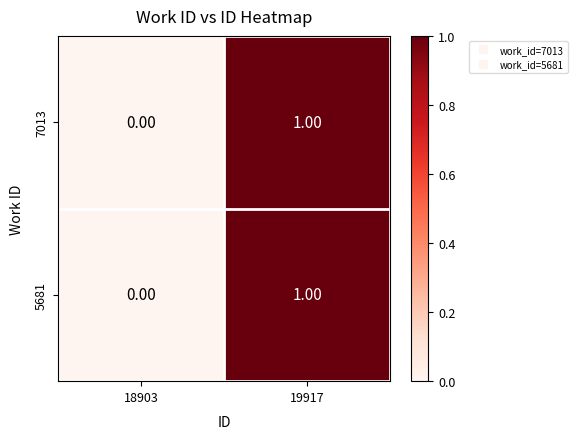

How many series are shown in this chart?

2